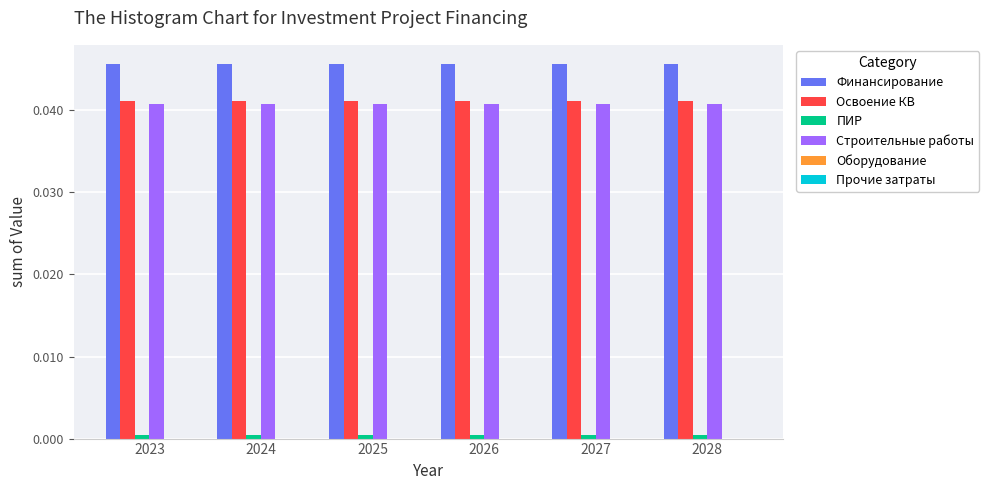

What is the sum of the Финансирование values at 2027 and 2023?

0.1